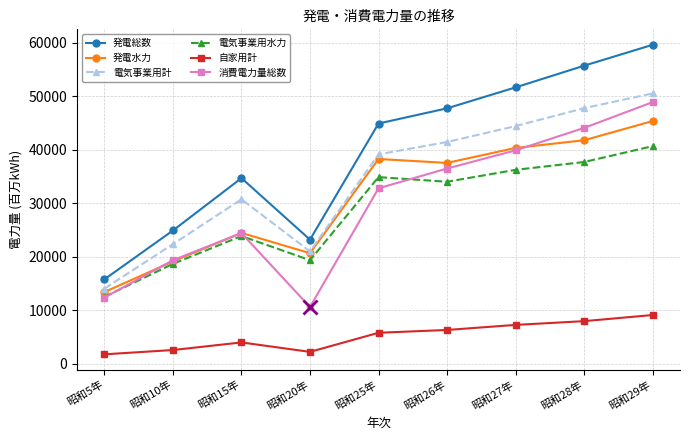

How many series are shown in this chart?

6